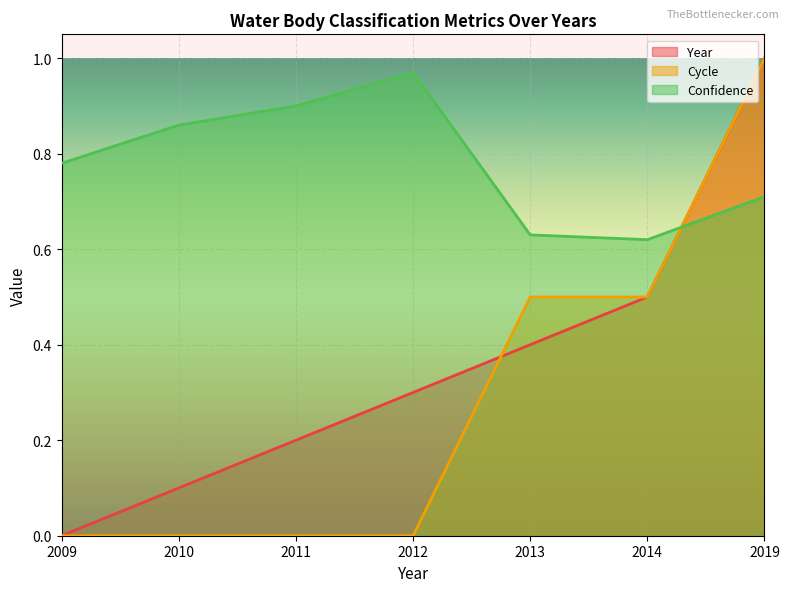

At 2009, list the series in order from largest to smallest.

Confidence, Year, Cycle